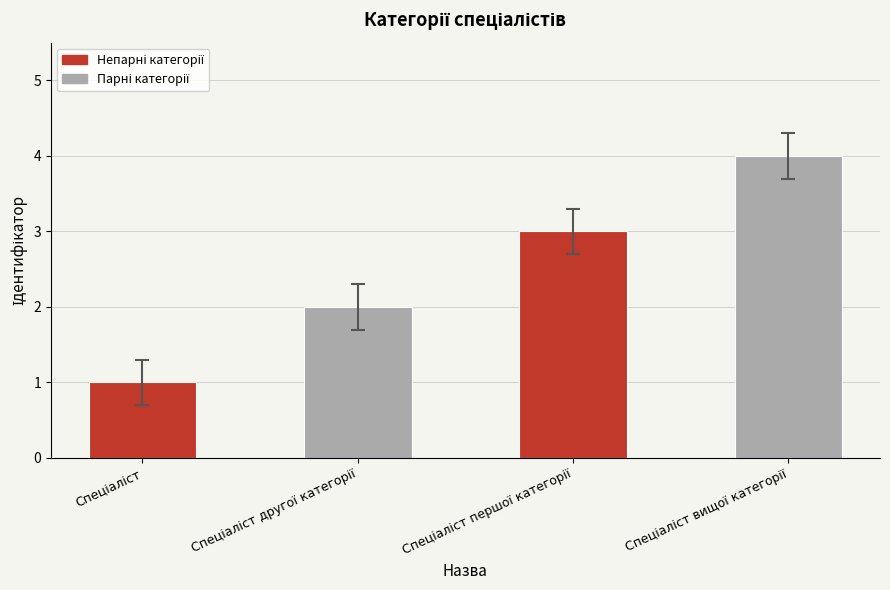

What is the difference between the maximum and minimum values?

3